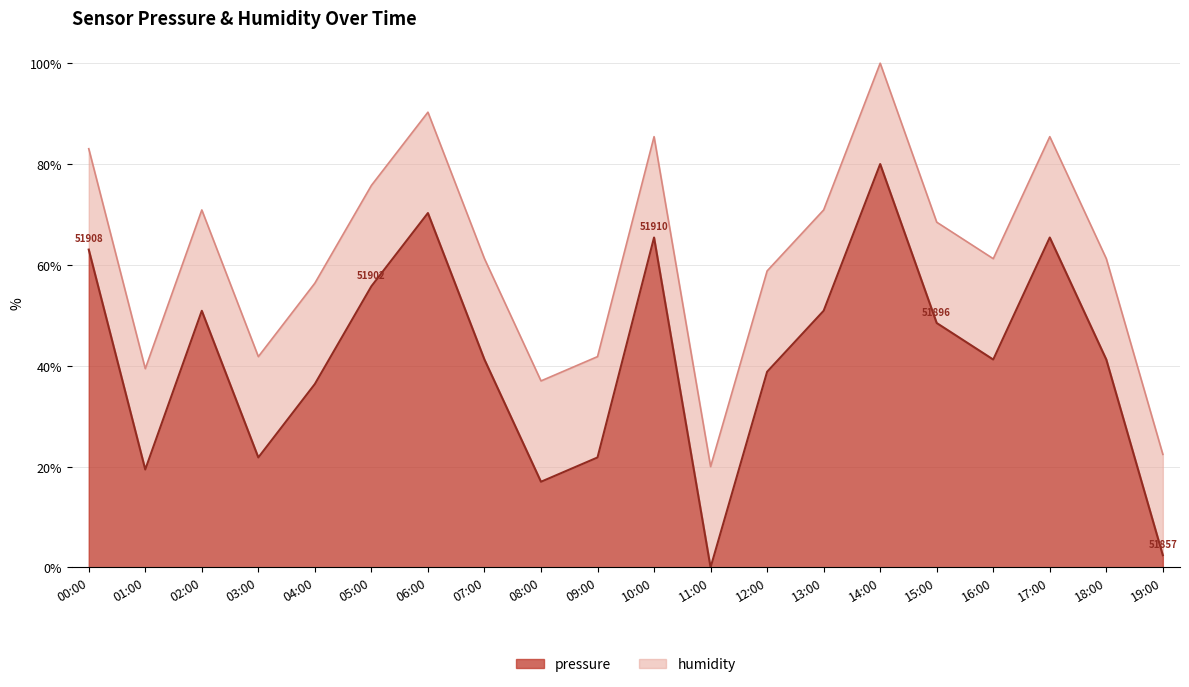

Reading left to right, extract all data points from this chart.

63.0	19.4	50.9	21.8	36.4	55.8	70.3	41.2	17.0	21.8	65.4	0.0	38.8	50.9	80.0	48.5	41.2	65.4	41.2	2.4